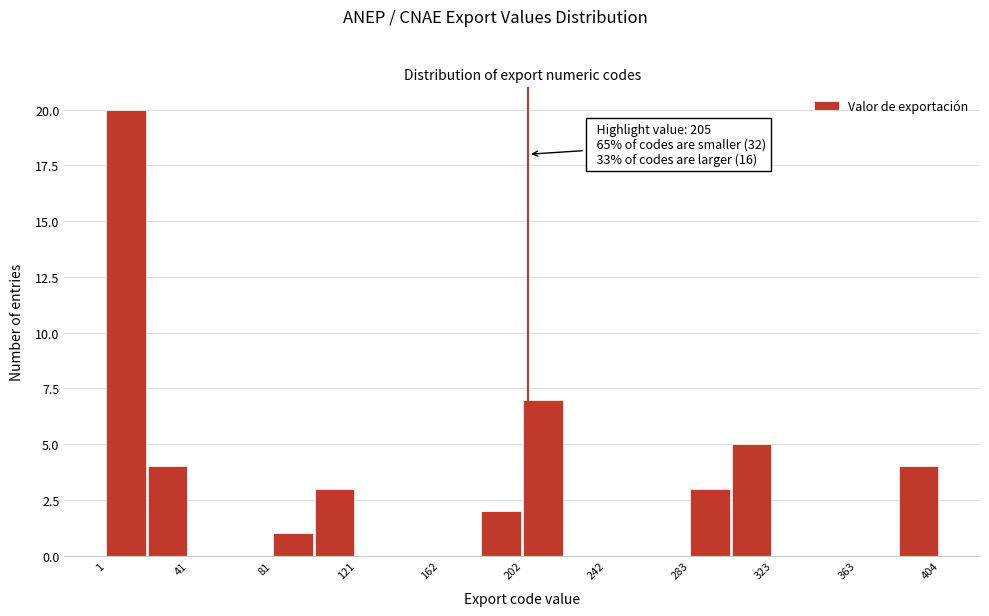

Over which range of the x-axis is the bar tallest?

0 to 20